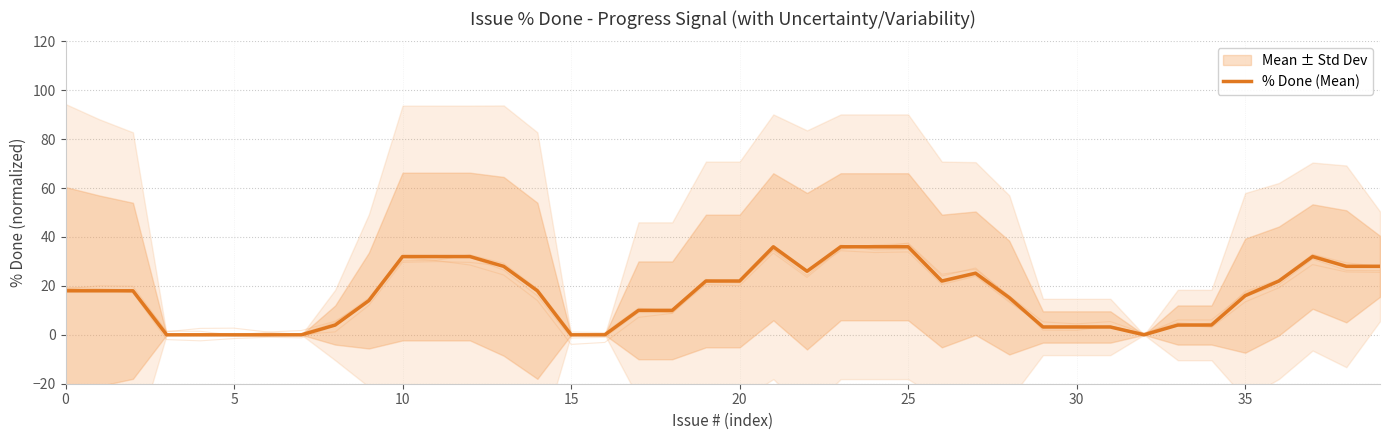

True or false: the data shows 47.4 at 12.

False